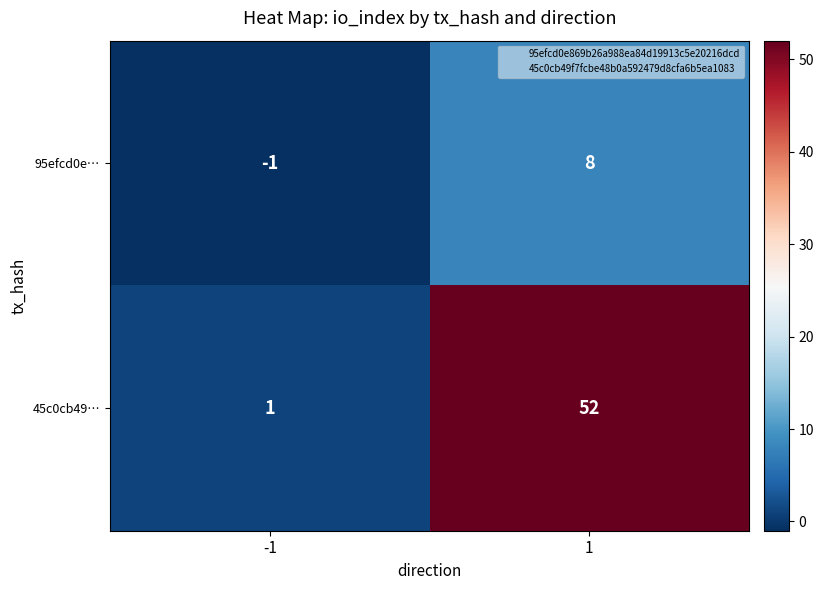

Reading left to right, what are all the values shown in this chart?

95efcd0e…: -1	8
45c0cb49…: 1	52